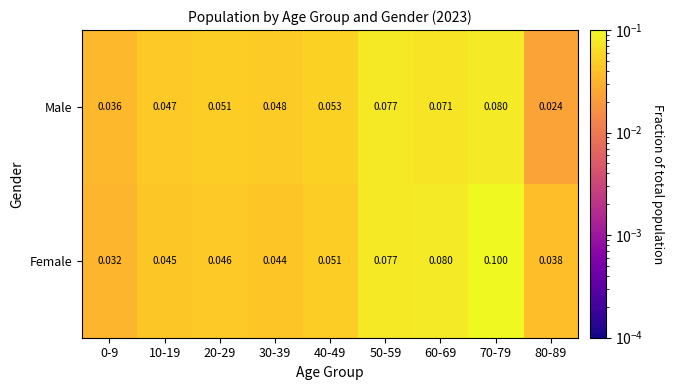

Which label corresponds to the smallest value in the chart?

80-89